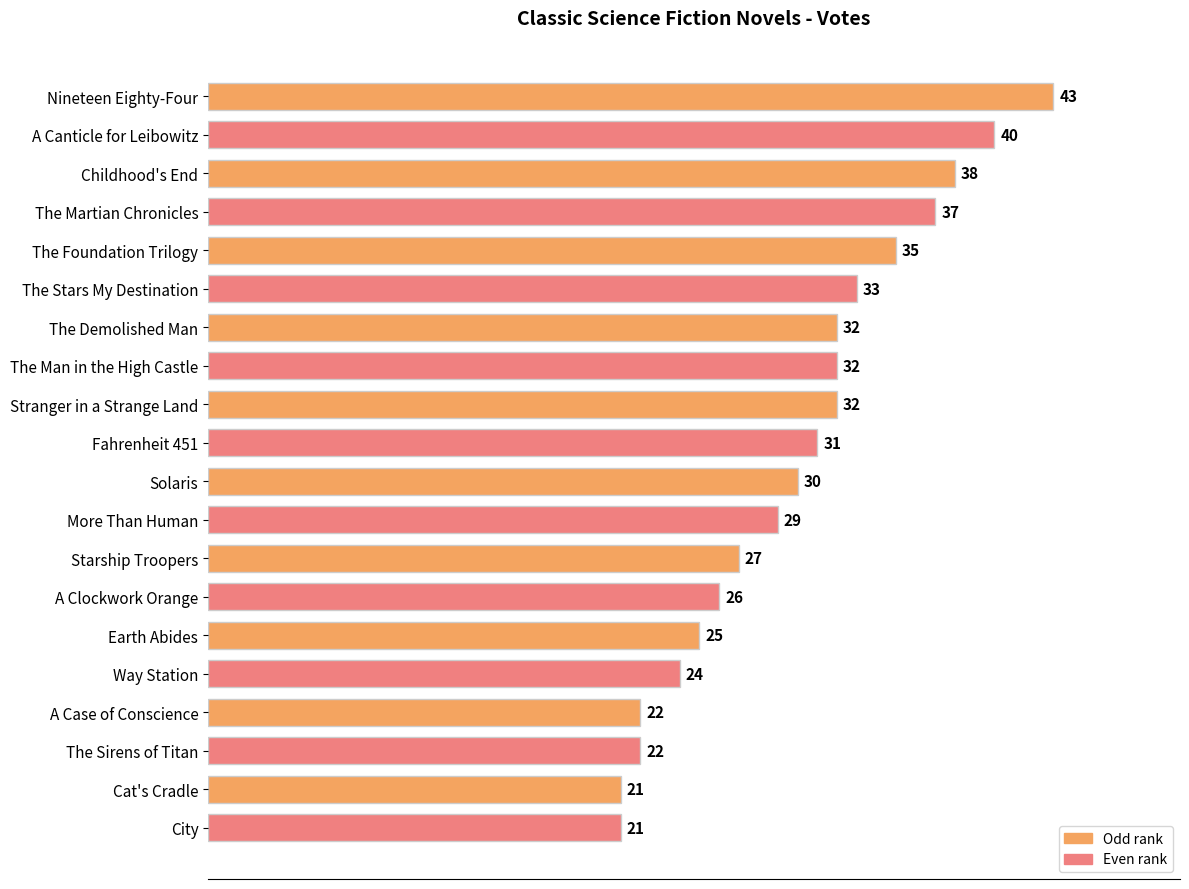

True or false: the data shows 26 at A Clockwork Orange.

True